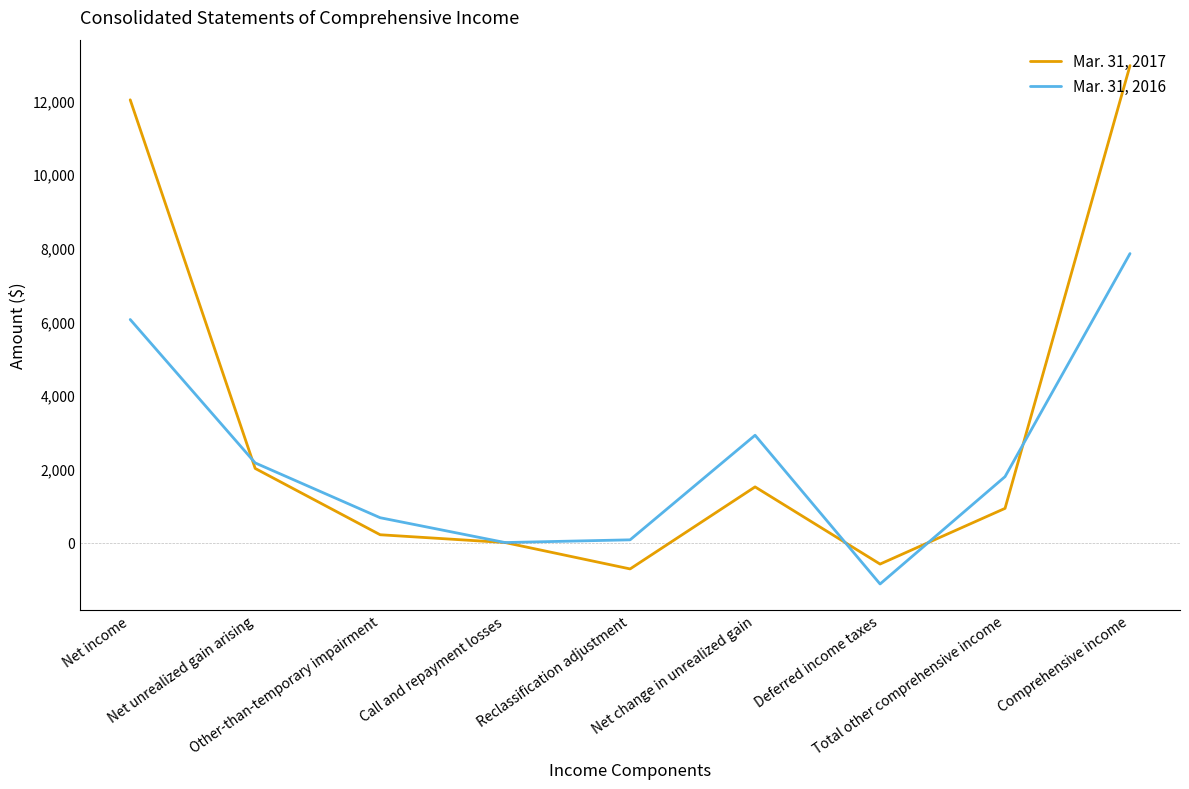

At which category is the sum across all series the highest?

Comprehensive income